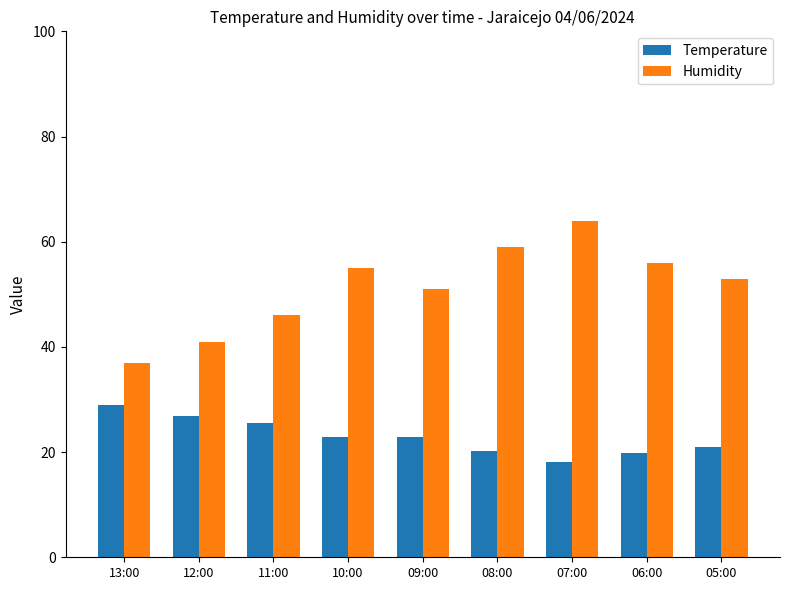

What is the difference between the second highest and minimum values in the Humidity series?

22.0